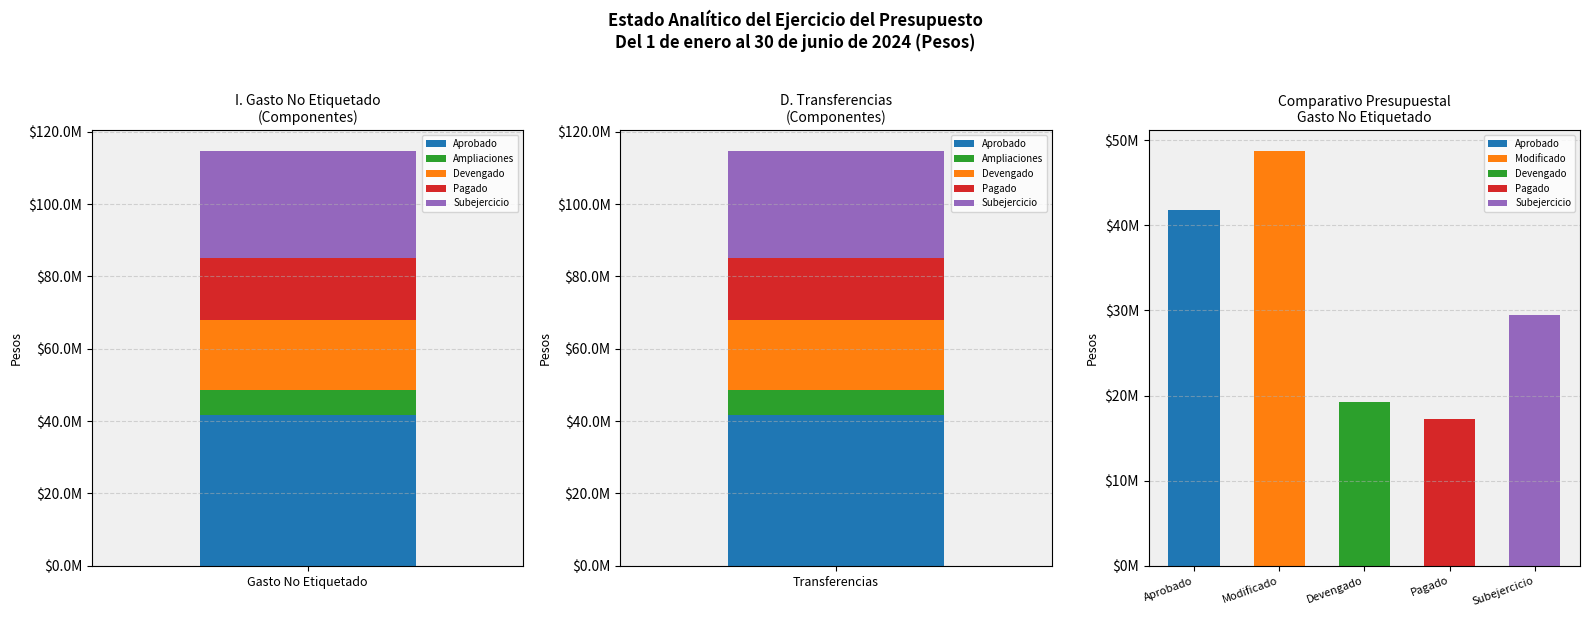

Reading left to right, transcribe all the data shown in this chart.

Aprobado: 41733821.0	0.0	0.0	0.0	41733821.0
Ampliaciones: 6986519.0	0.0	0.0	0.0	6986519.0
Devengado: 19244729.0	0.0	0.0	0.0	19244729.0
Pagado: 17271447.0	0.0	0.0	0.0	17271447.0
Subejercicio: 29475611.0	0.0	0.0	0.0	29475611.0